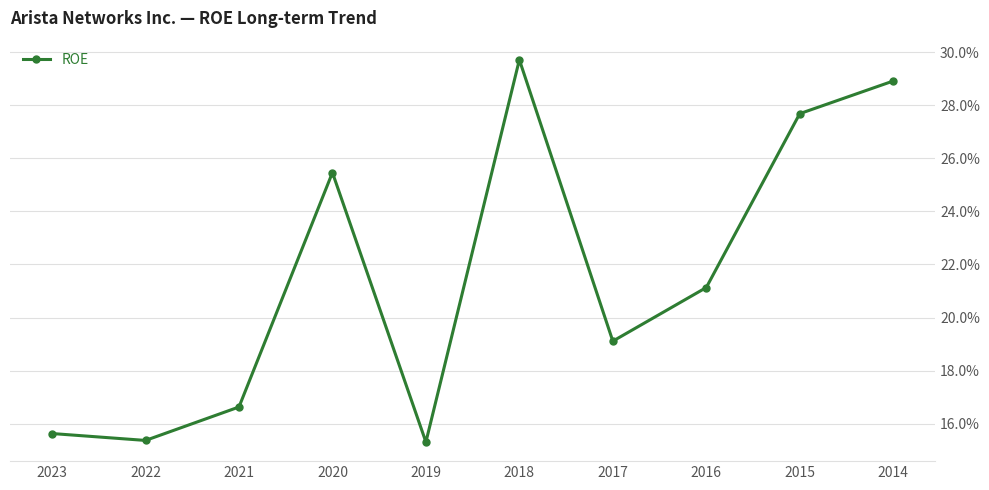

The chart shows a value of 0.3 at 2020. True or false?

True